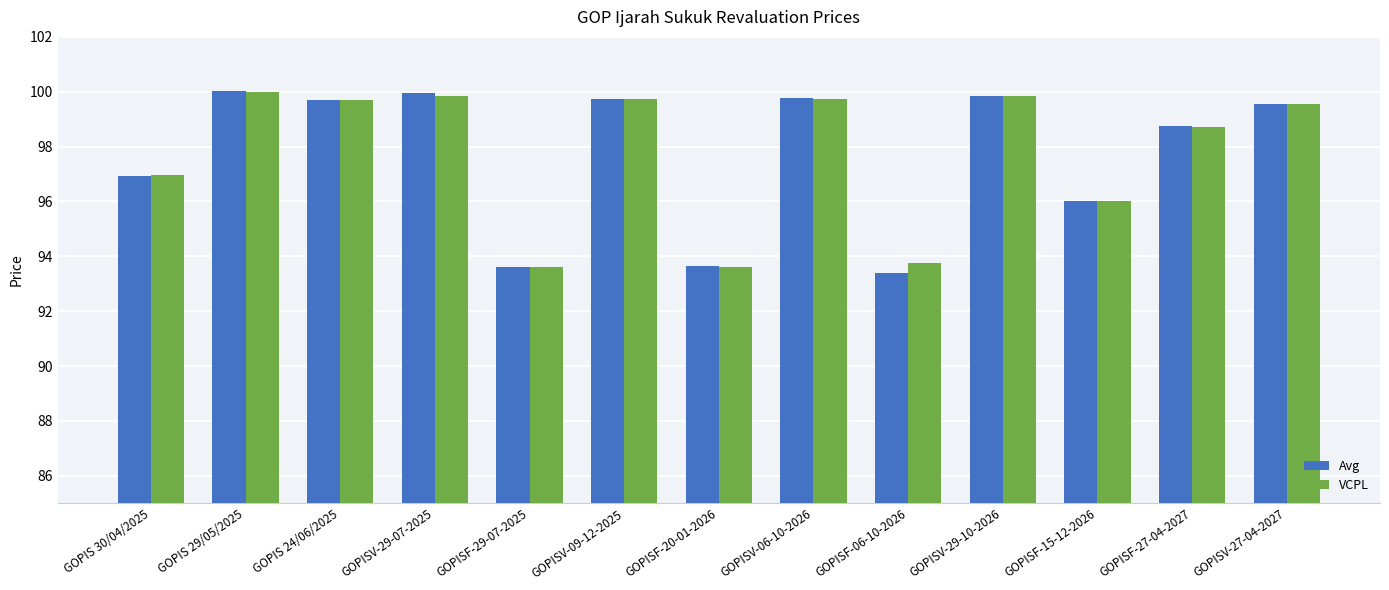

What is the average value of the Avg series?

97.8